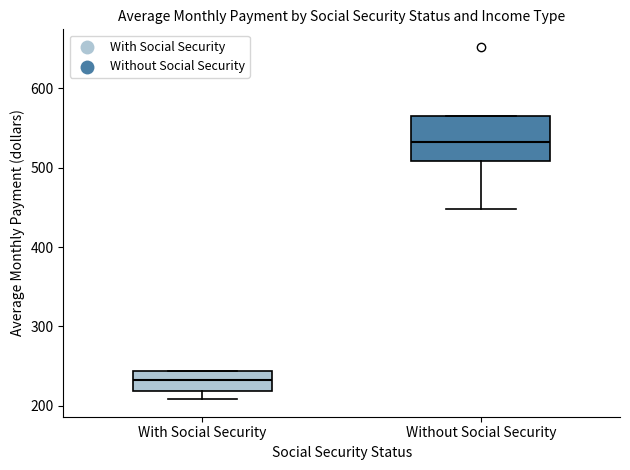

Comparing the boxes themselves (not the whiskers), which one is the tallest?

Without Social Security